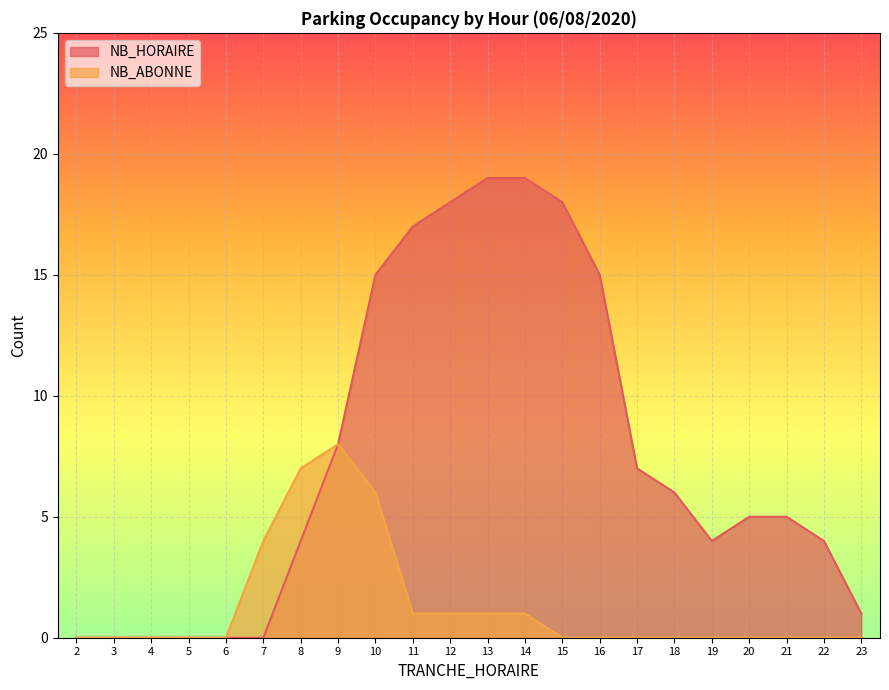

Which series has the largest total across all categories?

NB_HORAIRE